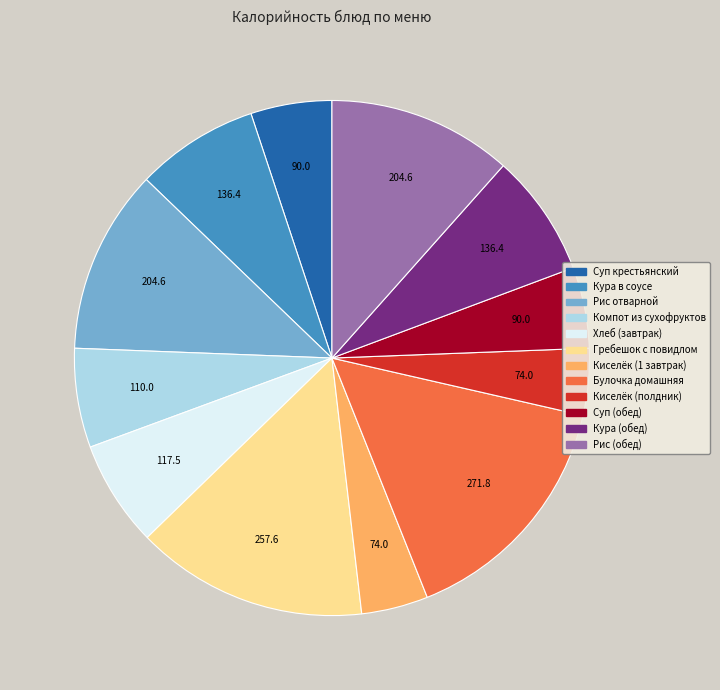

How many segments does this pie chart have?

12